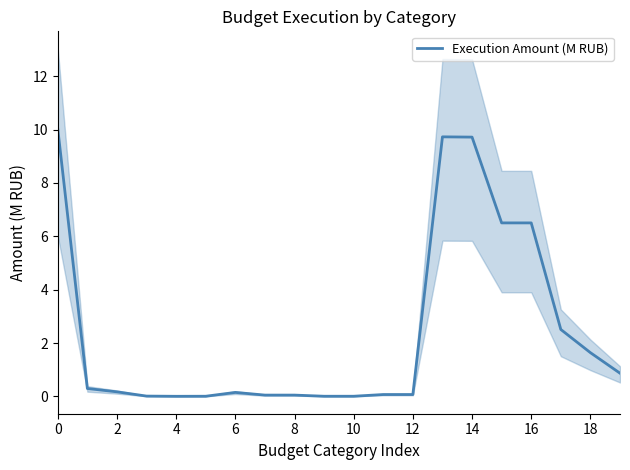

The value of Execution Amount (M RUB) at 14 is 15.3. True or false?

False